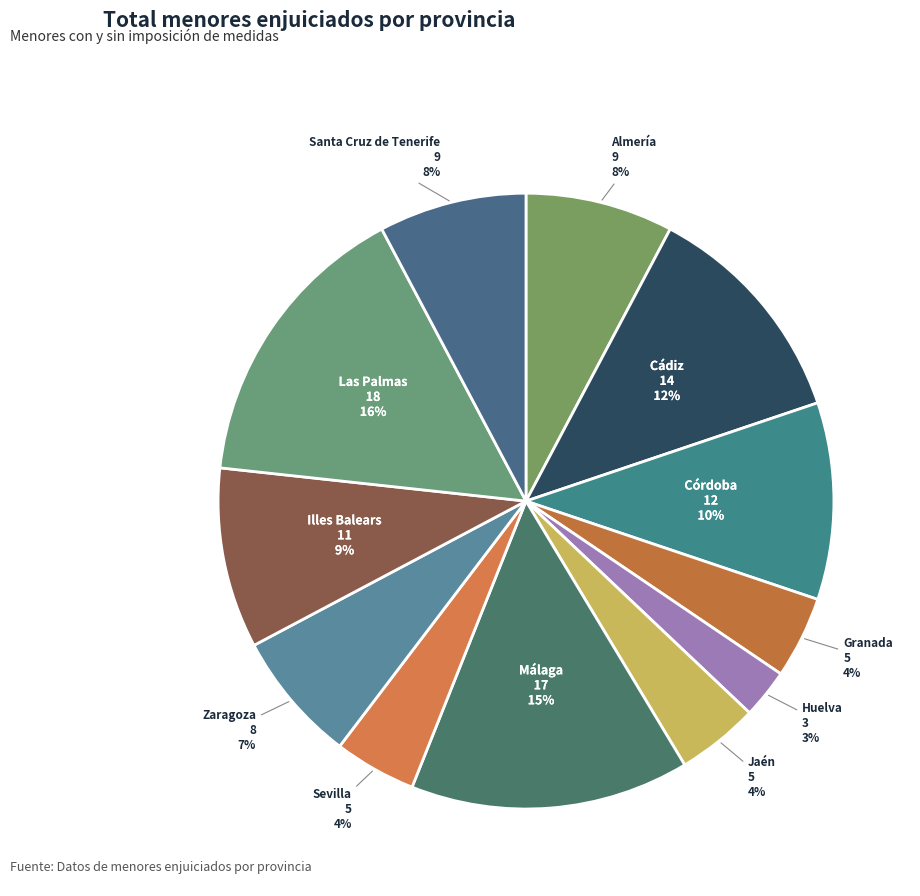

How many segments does this pie chart have?

12